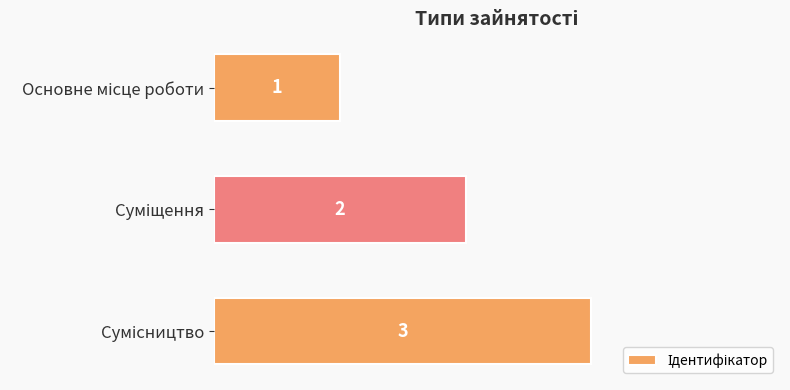

What is the maximum value shown in the chart?

3